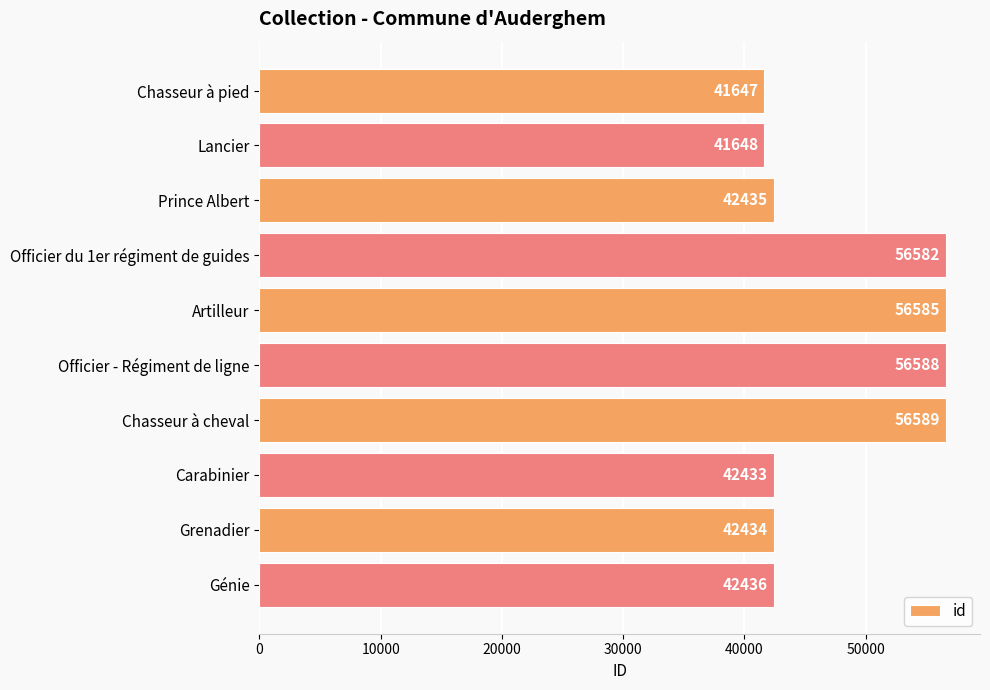

What is the label of the 2nd bar from the top?

Lancier